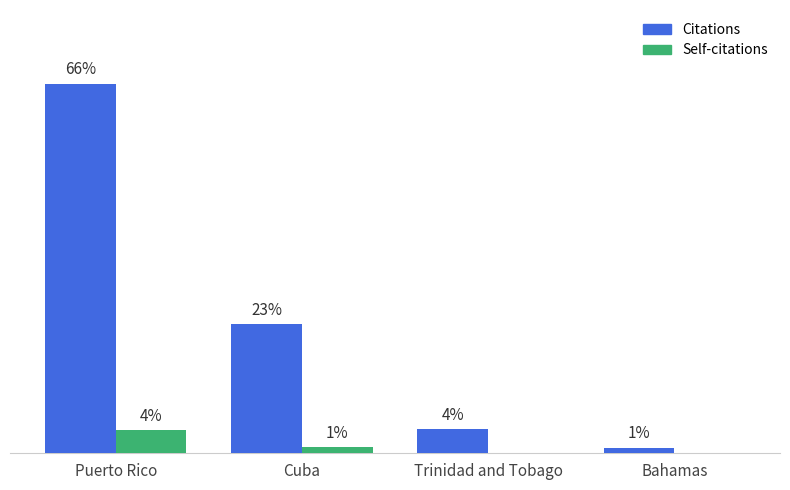

True or false: Self-citations has a value of 0 at Bahamas.

True